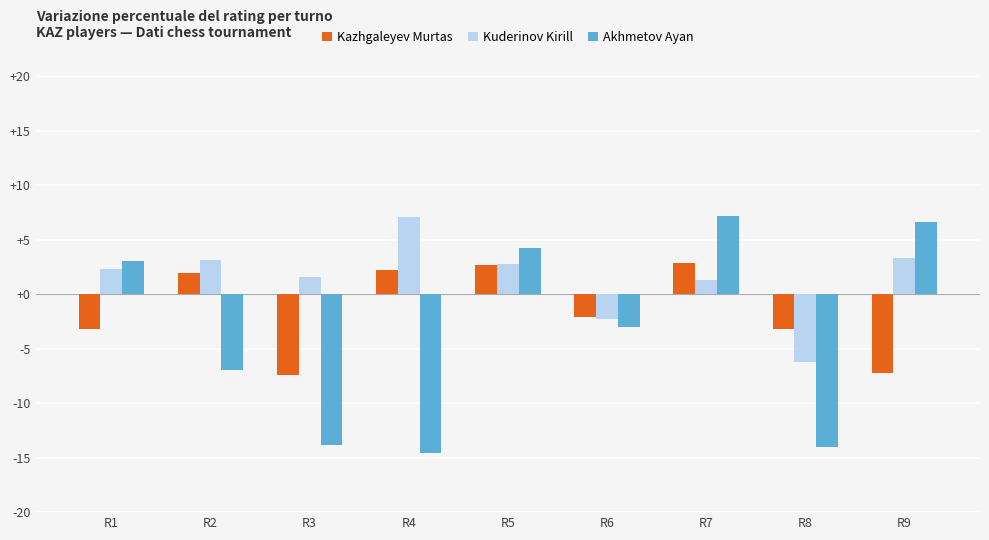

What is the minimum value for Akhmetov Ayan?

-14.6